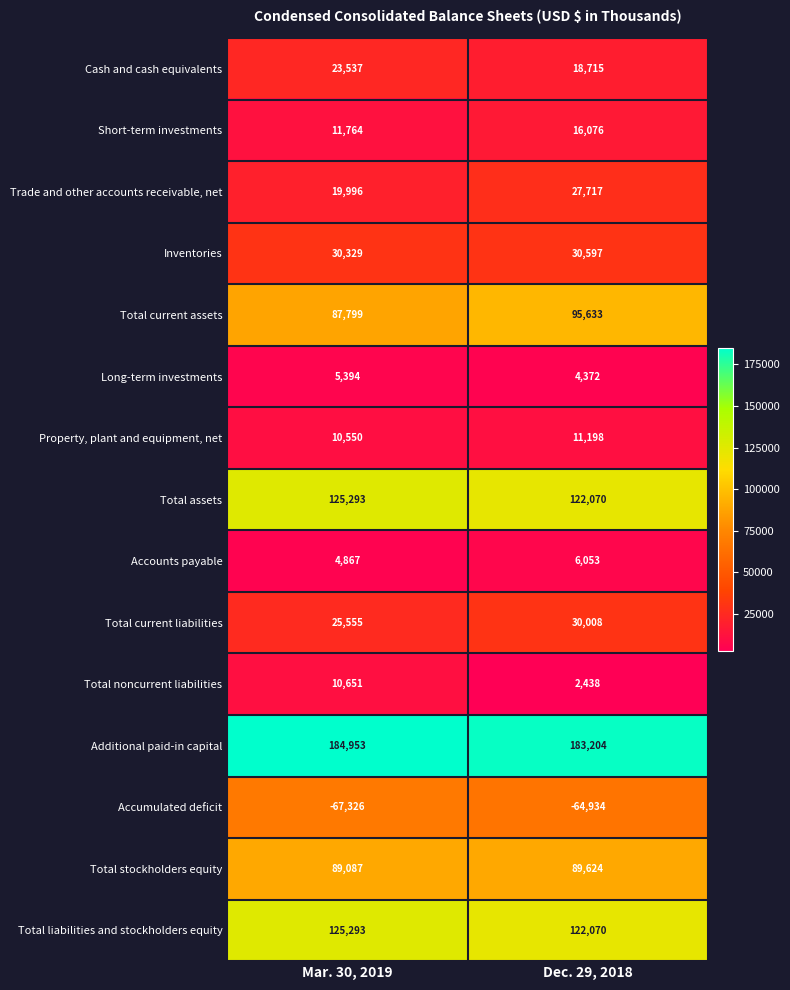

At which label does Long-term investments reach its peak?

Mar. 30, 2019